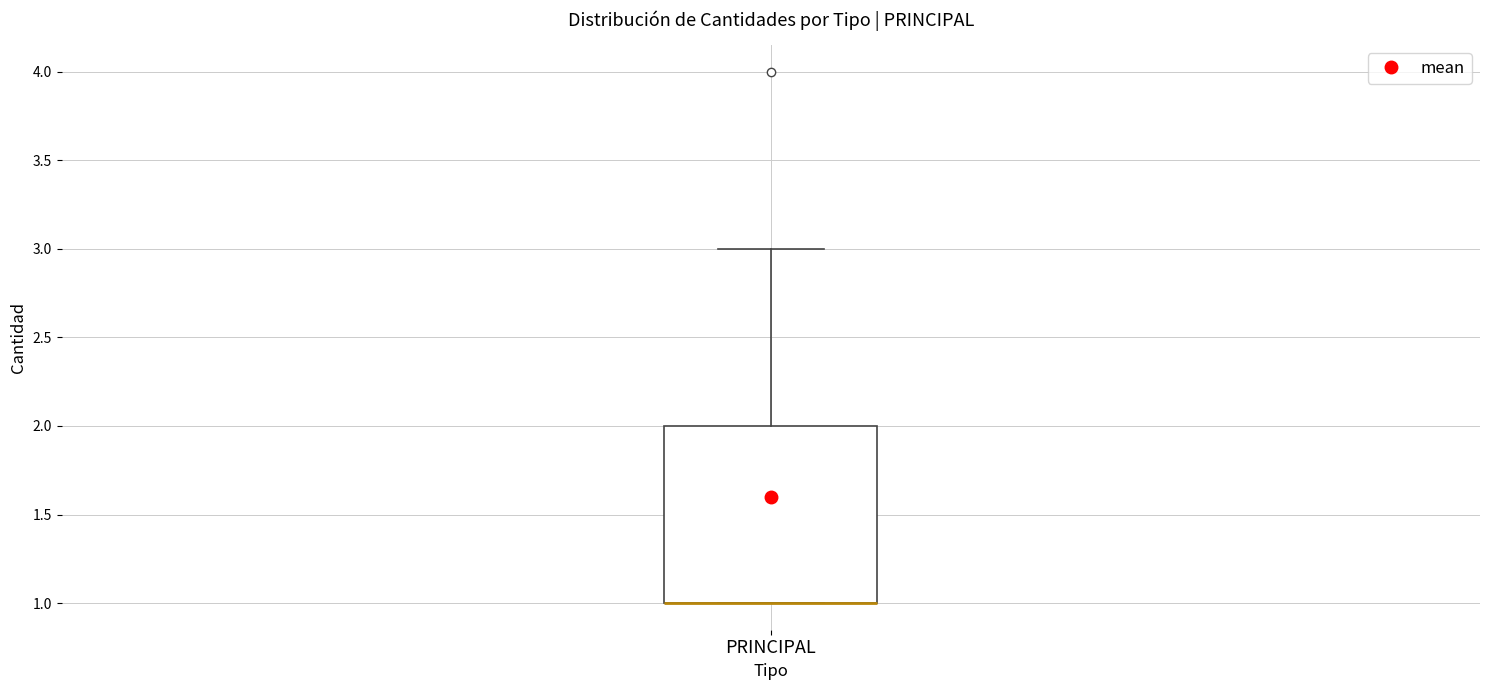

Where is the lower edge of the box for PRINCIPAL on the y-axis? The values are not printed on the chart, so give them approximately, as read against the axis.

1